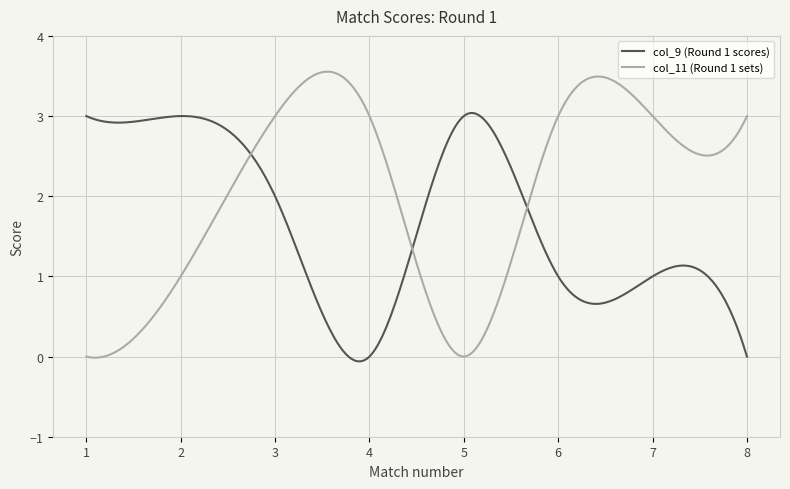

Does the chart have visible grid lines?

Yes